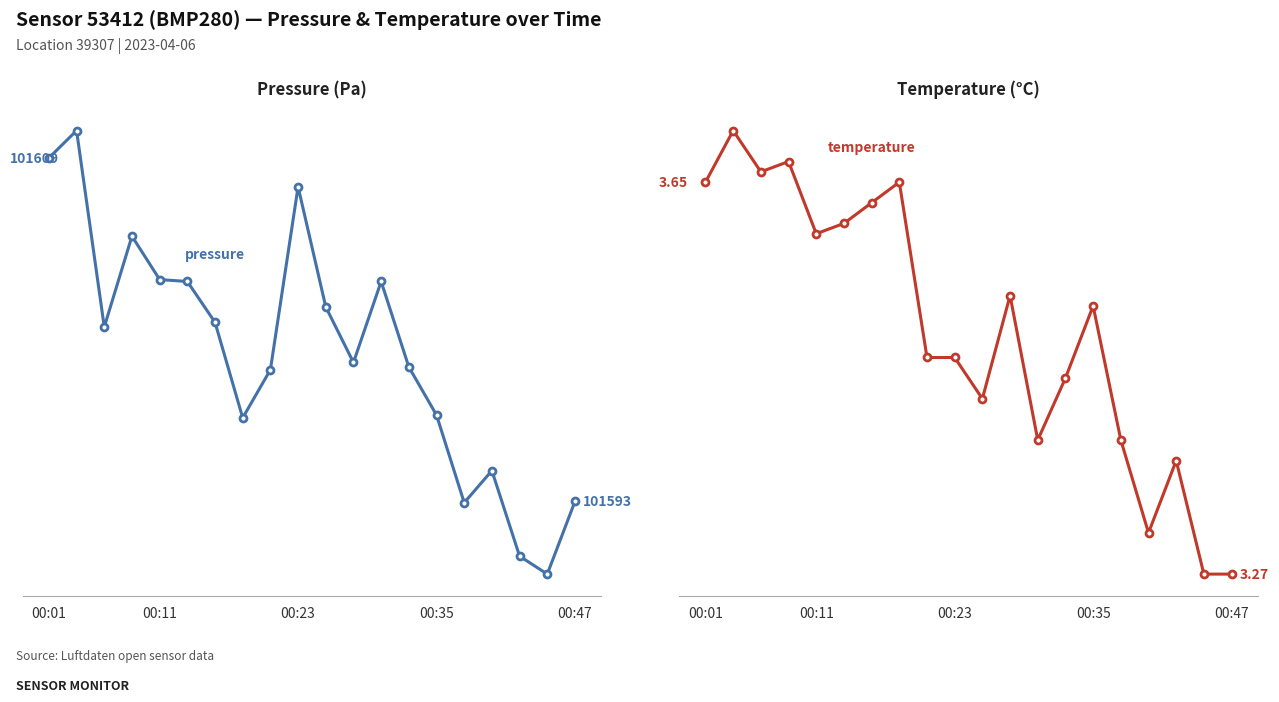

Count the number of data series in this chart.

2